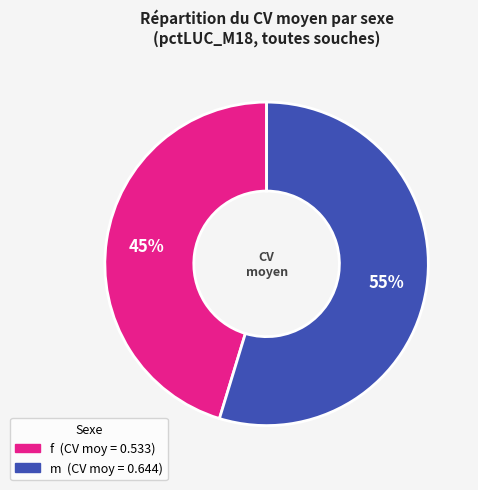

To the nearest percent, what percentage of the pie is f?

45%